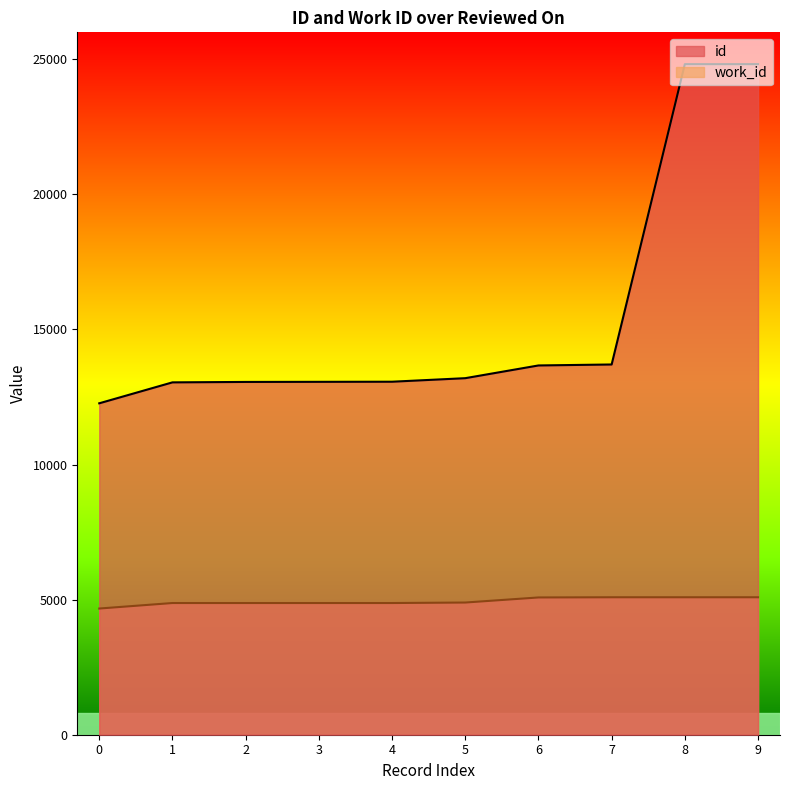

Which series has the widest spread of values?

id